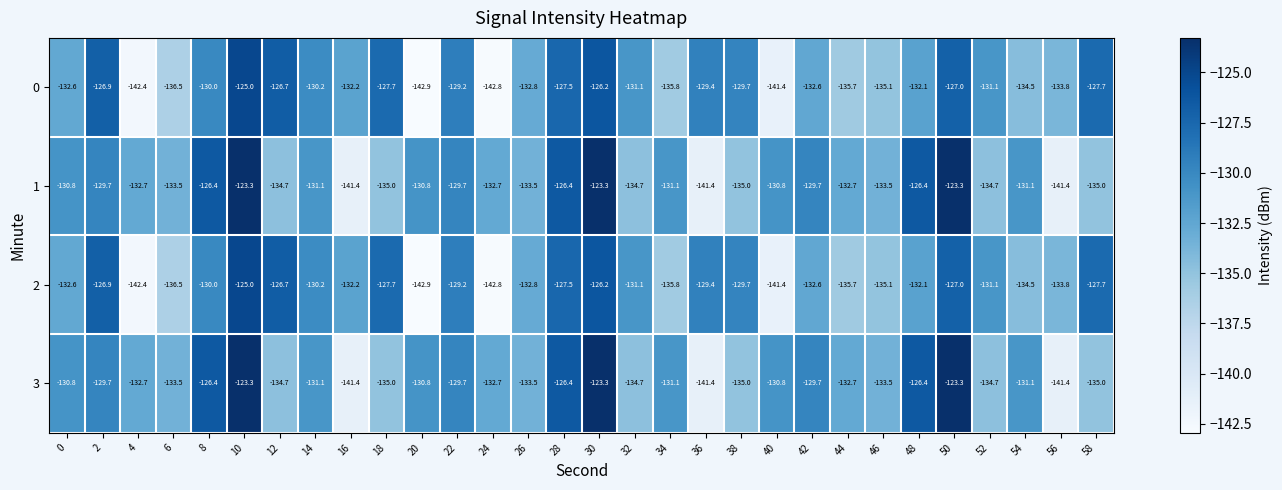

What is the sum of all 3 values?

-3955.8